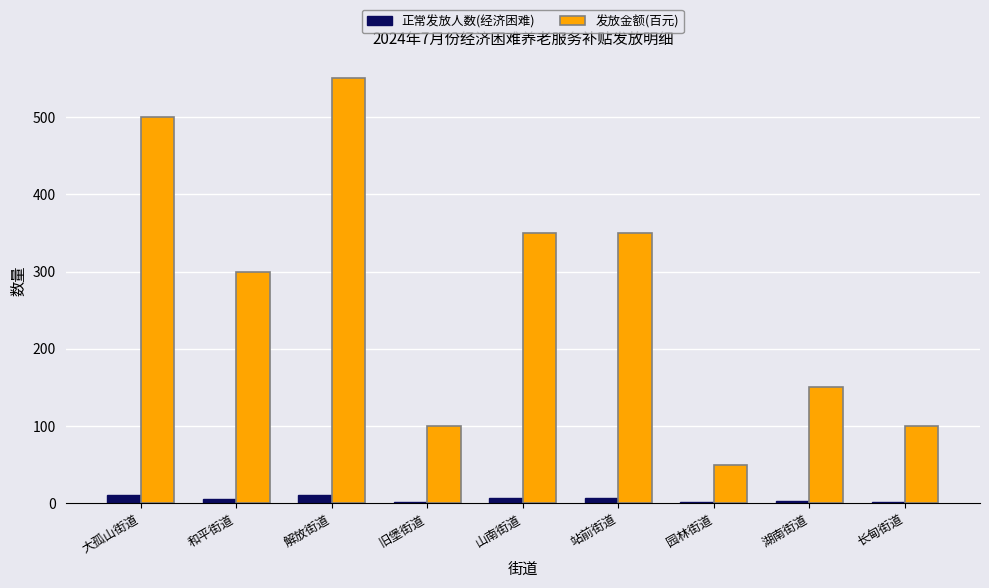

Which category has the highest value across all series?

解放街道